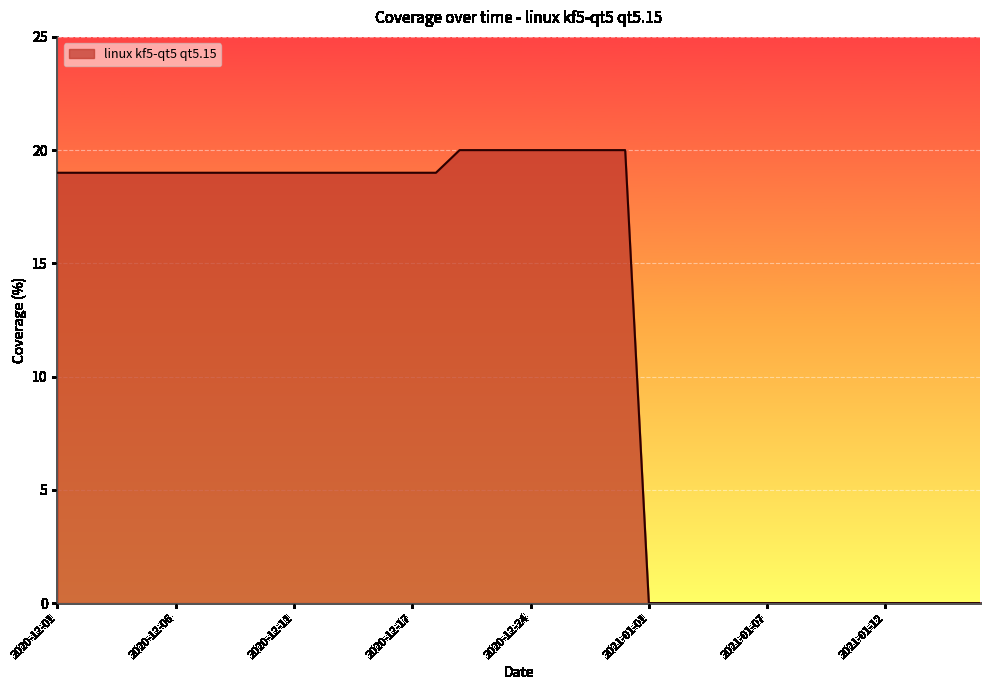

What is the difference between the maximum and minimum values?

20